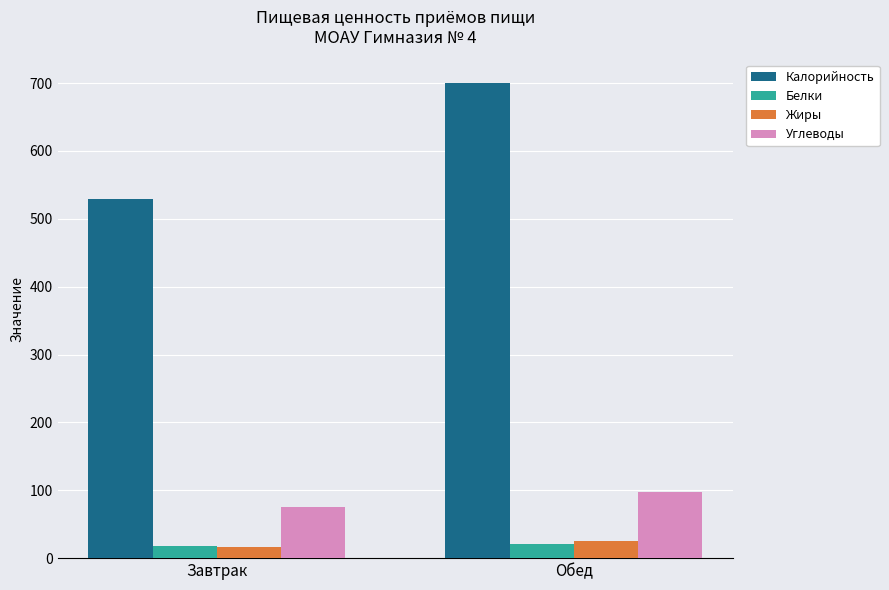

What is the total value across all series at Завтрак?

639.2